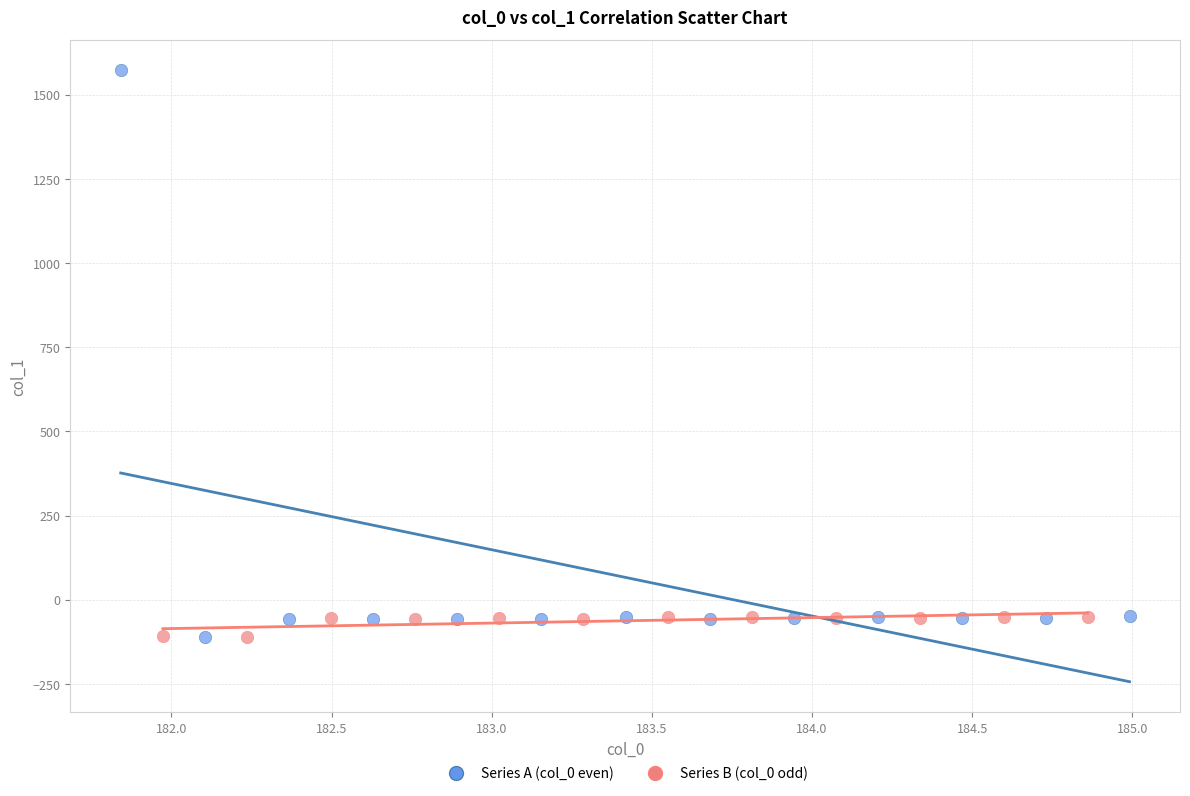

Which series has the widest spread of Y values?

Series A (col_0 even)